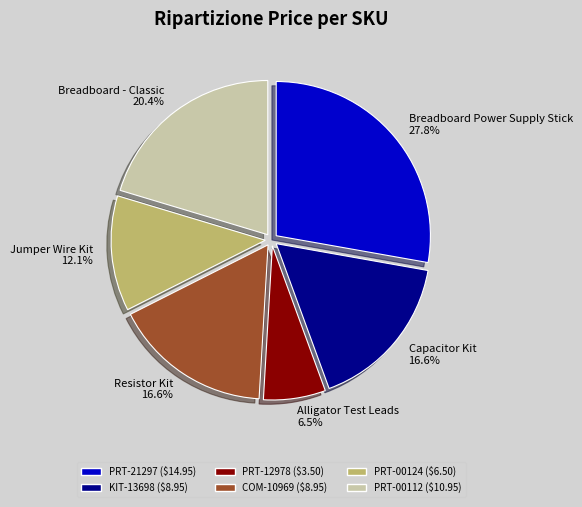

Which slice is the largest?

PRT-21297